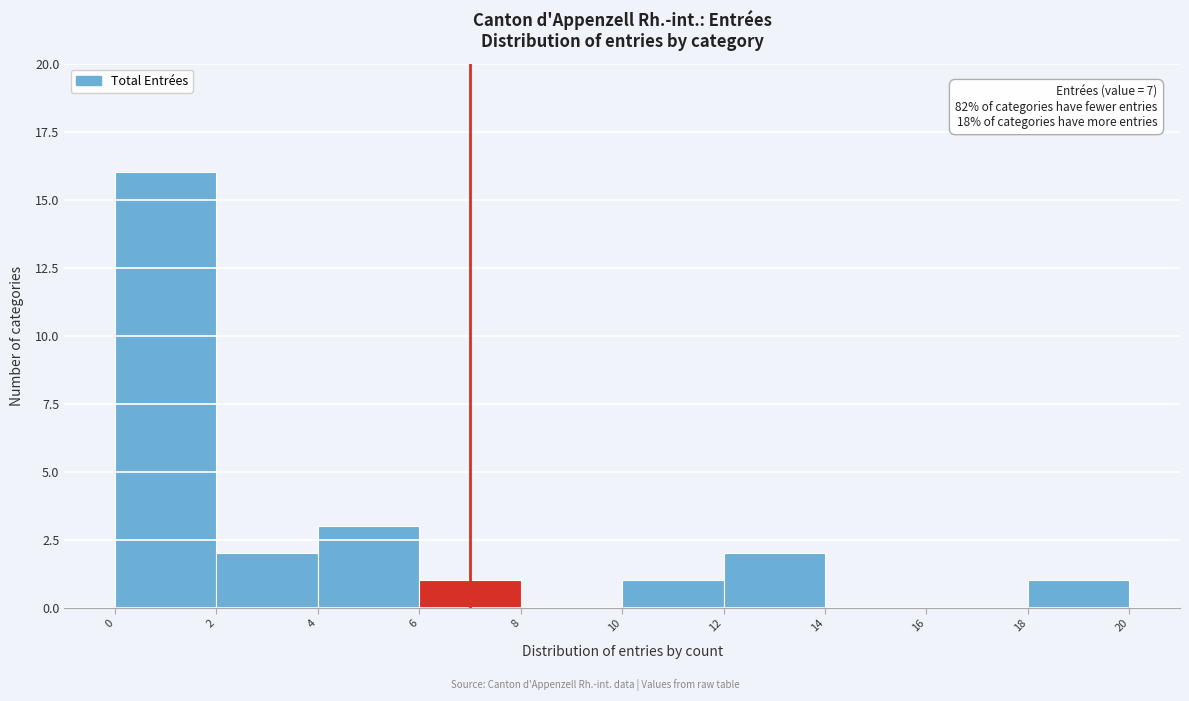

Which range on the x-axis has the tallest bar?

0 to 2